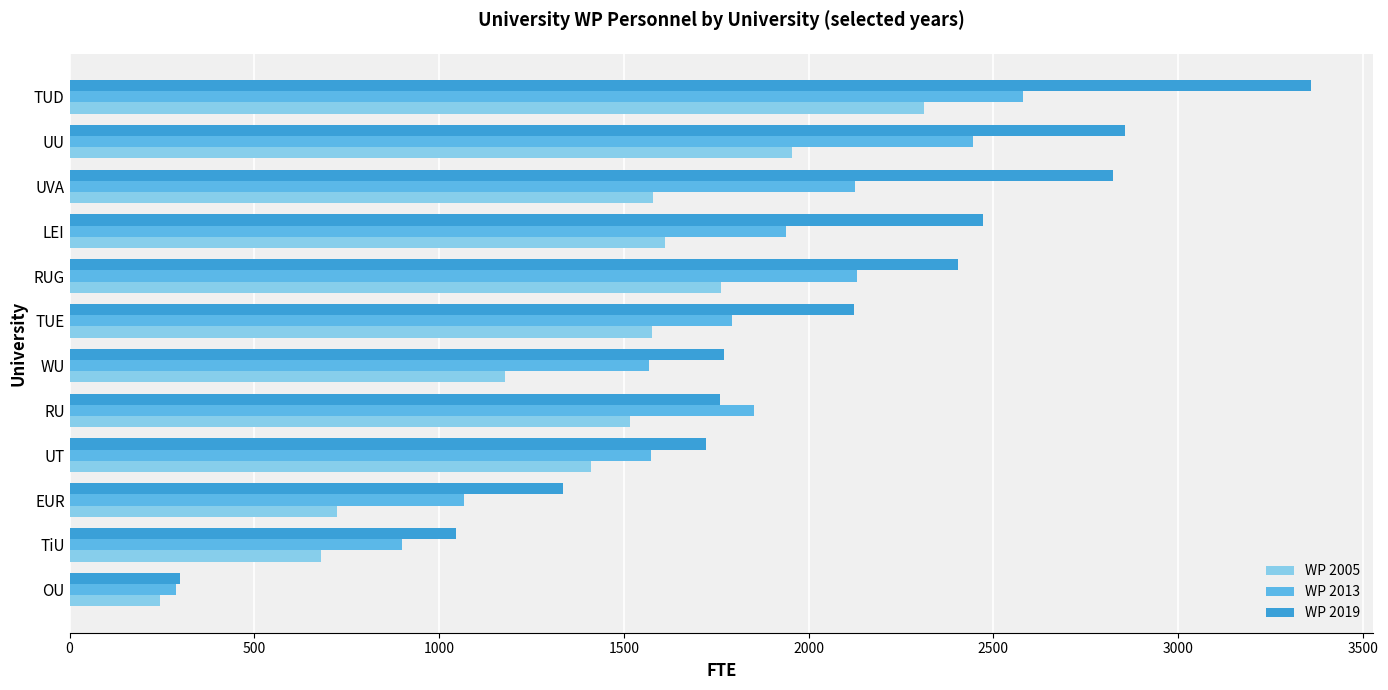

What is the total value across all series at EUR?

3128.4